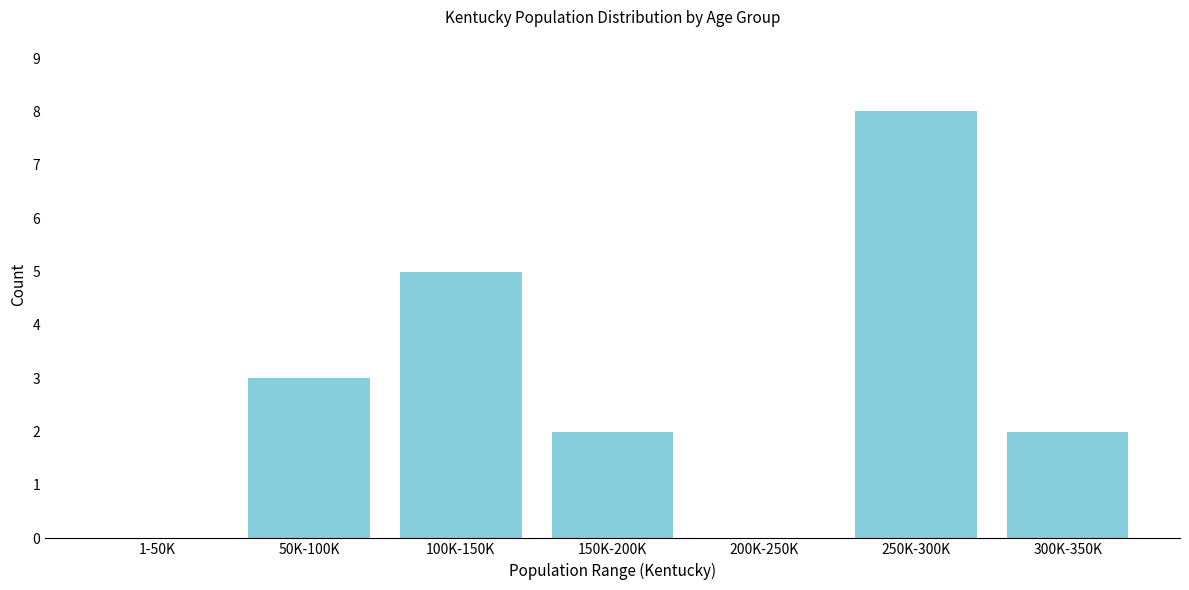

Reading left to right, extract all data points from this chart.

1-50K=0	50K-100K=3	100K-150K=5	150K-200K=2	200K-250K=0	250K-300K=8	300K-350K=2